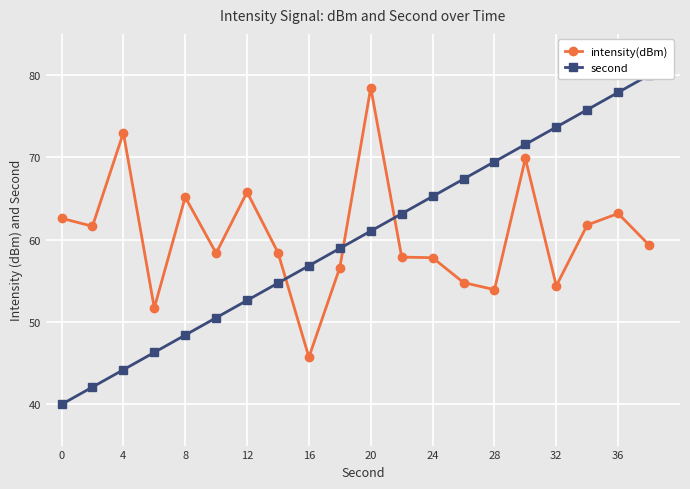

How many lines are shown in the chart?

2